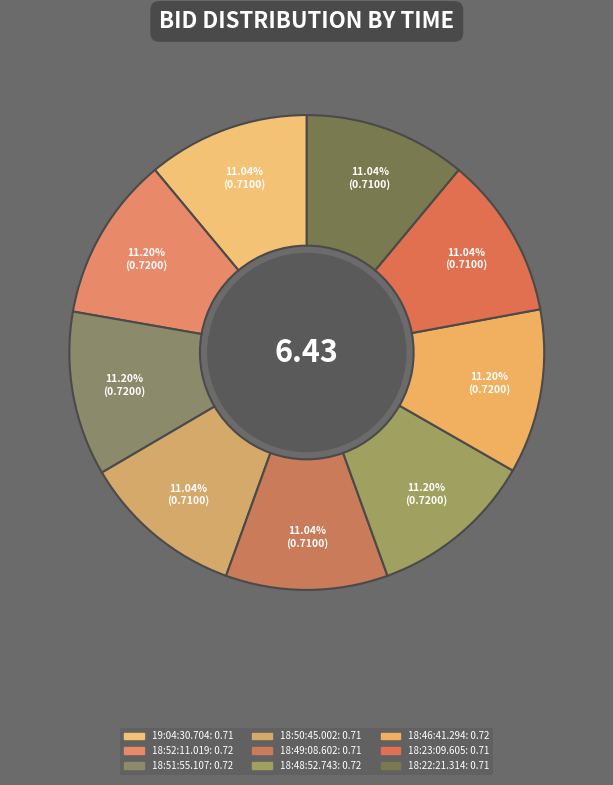

Which category has the biggest portion of the pie?

18:52:11.019